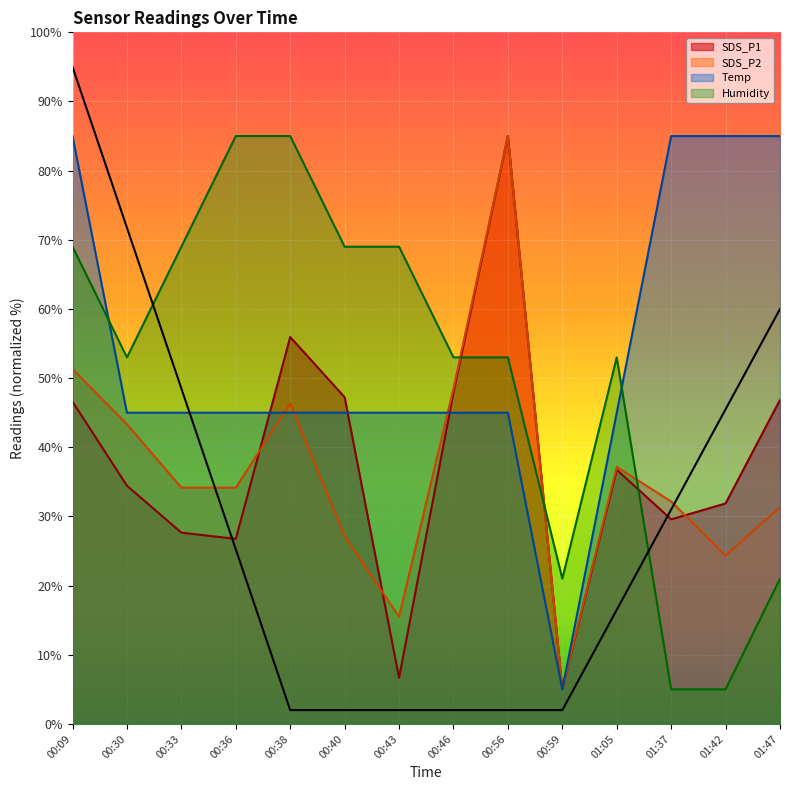

What is the difference between the highest and lowest values at 00:36?

58.2